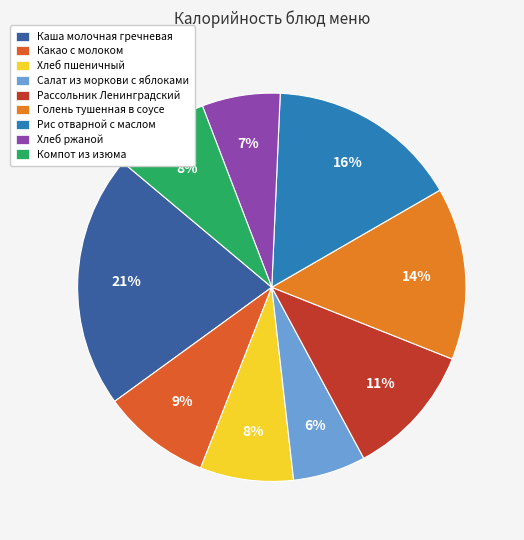

True or false: Компот из изюма accounts for 8% of the total.

True